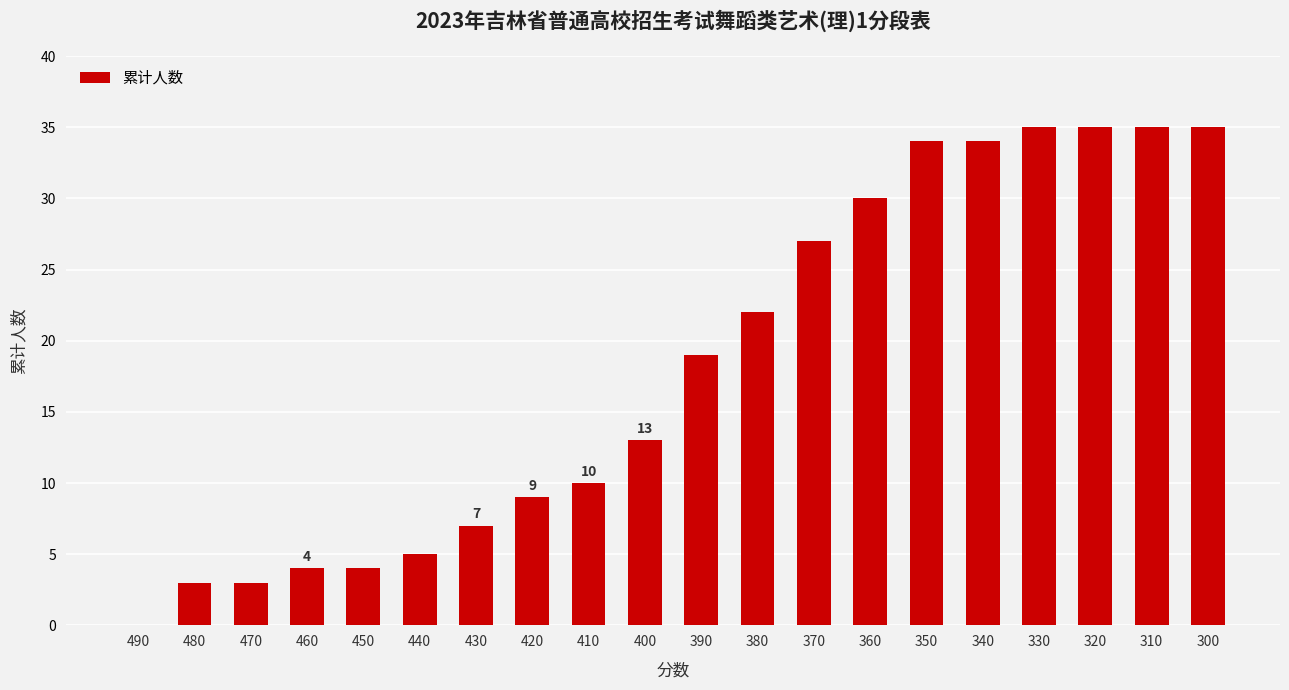

What is the change in value from 390 to 380?

+3